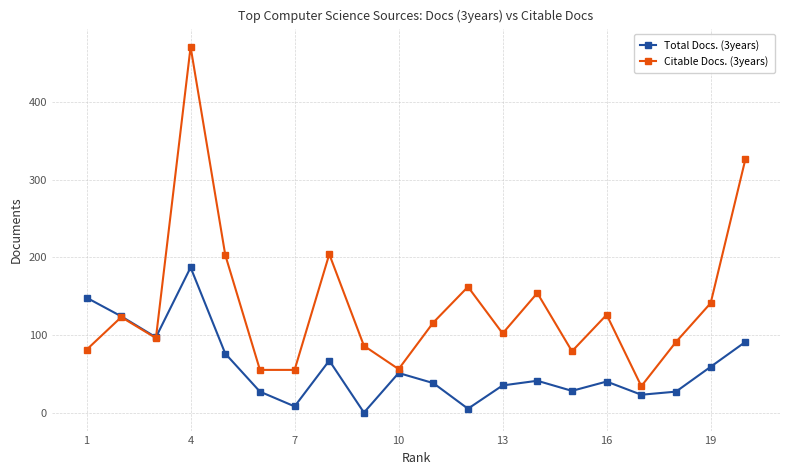

Which series has the largest total across all categories?

Citable Docs. (3years)